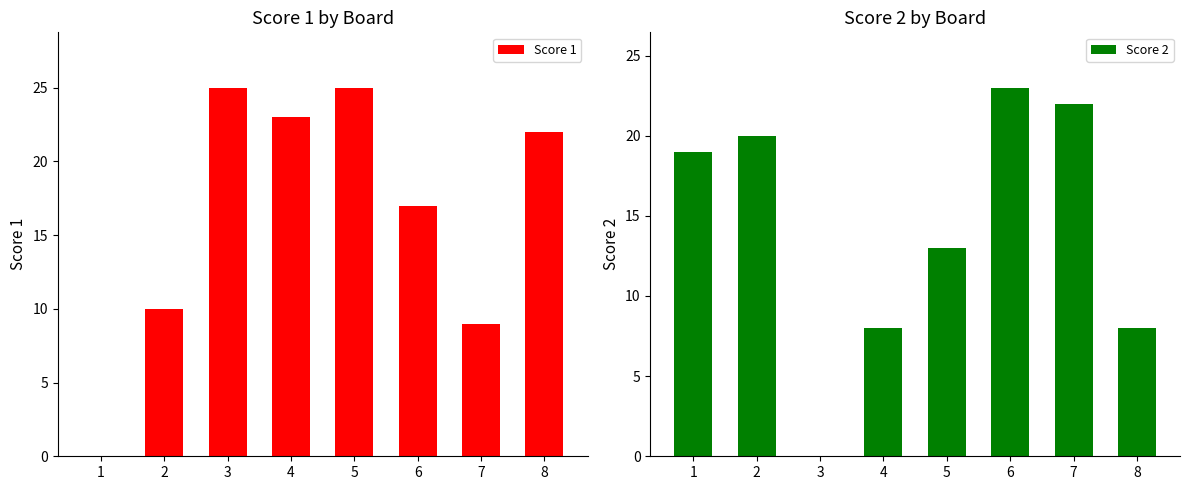

How many categories are shown in the chart?

8